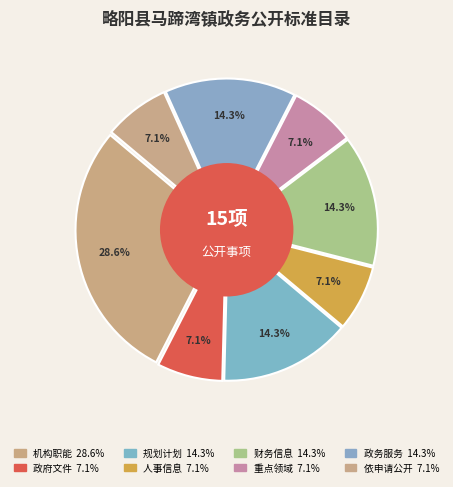

How many segments does this pie chart have?

8